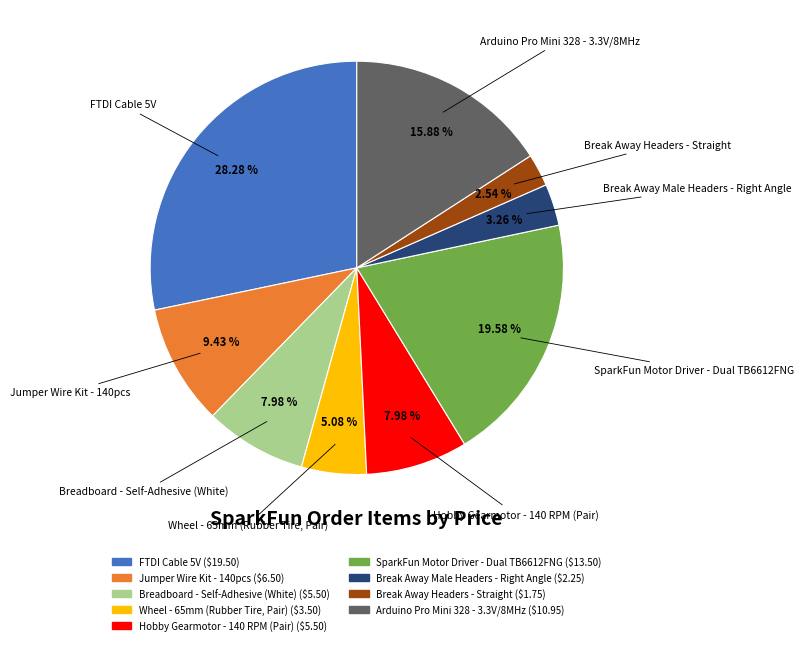

The Break Away Headers - Straight slice represents 3% of the pie. True or false?

True